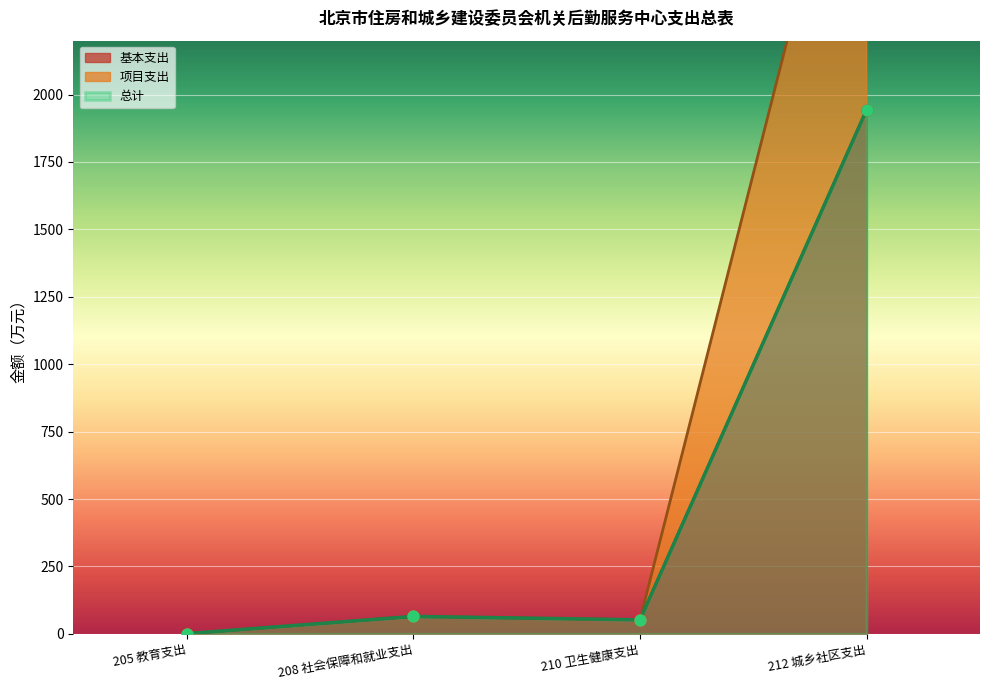

What is the total value across all series at 208 社会保障和就业支出?

193.7